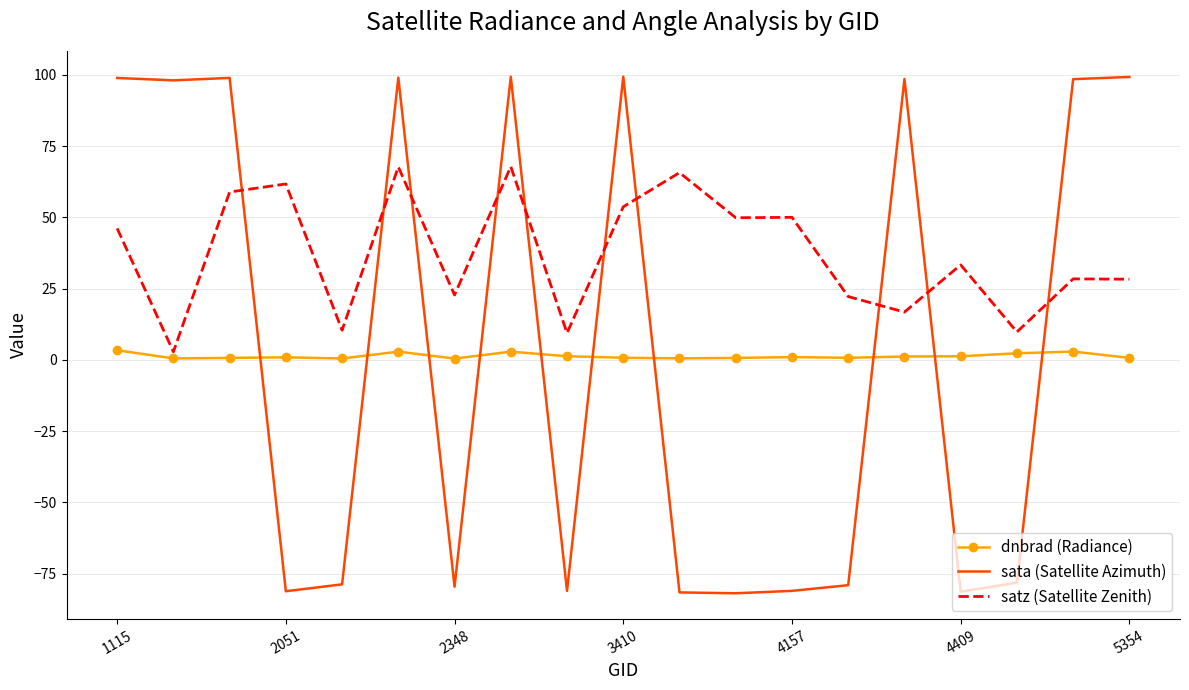

Which series has the largest range (max minus min)?

sata (Satellite Azimuth)